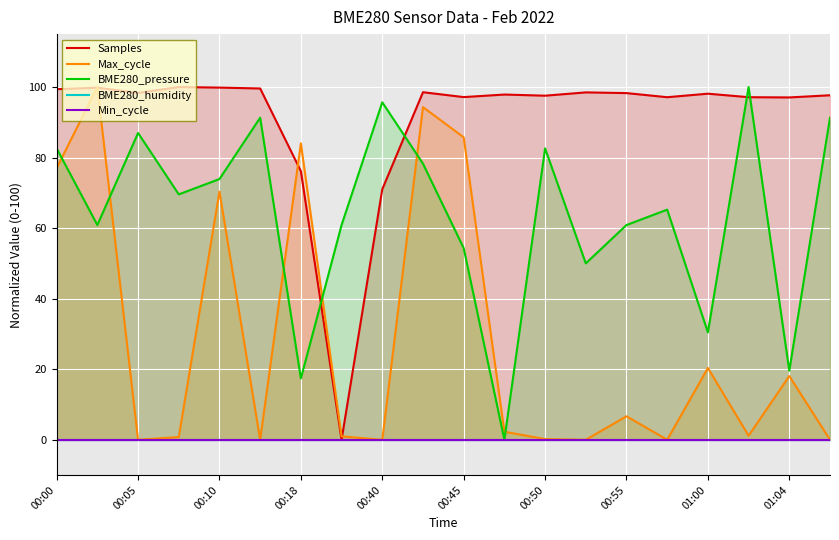

List the series in order of their peak value, lowest first.

BME280_humidity, Min_cycle, Samples, Max_cycle, BME280_pressure